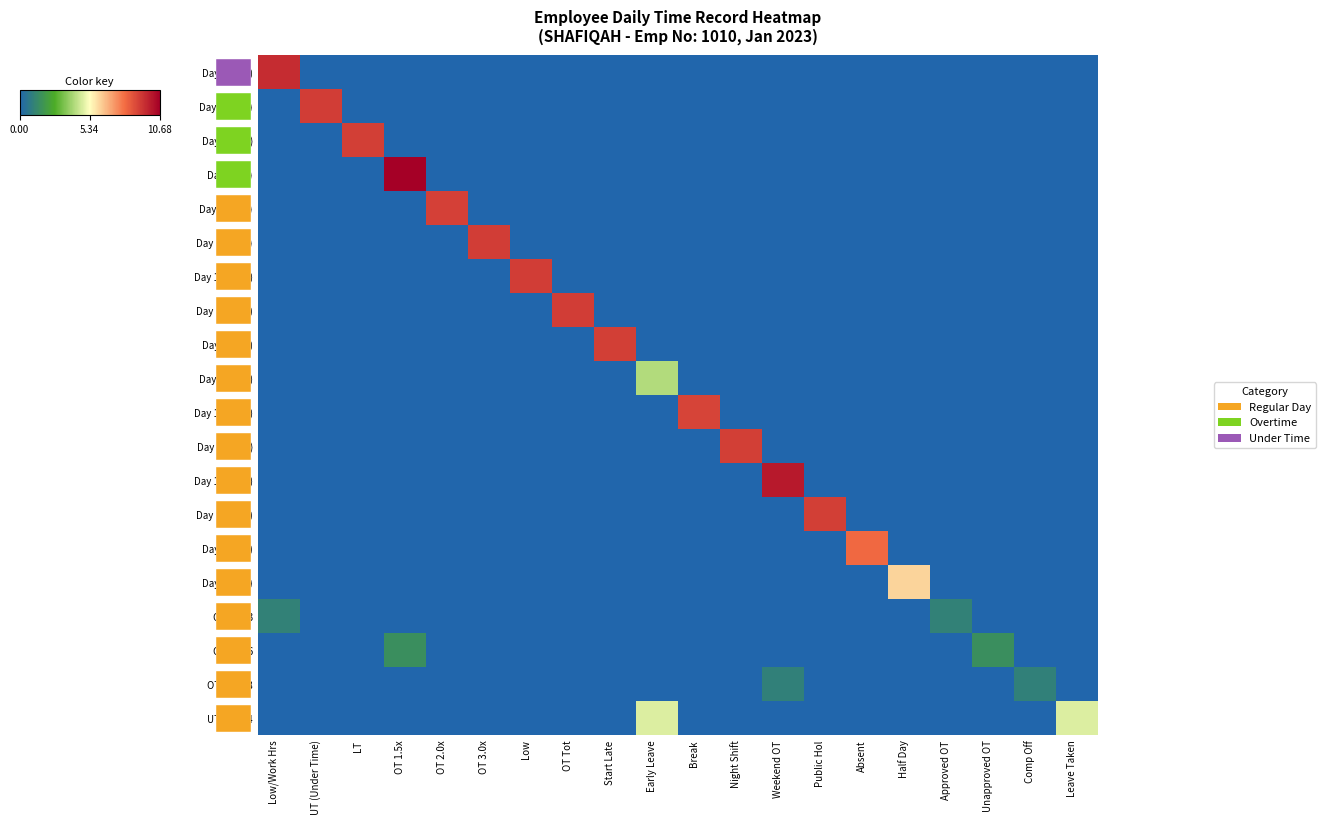

The value of Day 17 (Tue) at Half Day is 0.0. True or false?

True